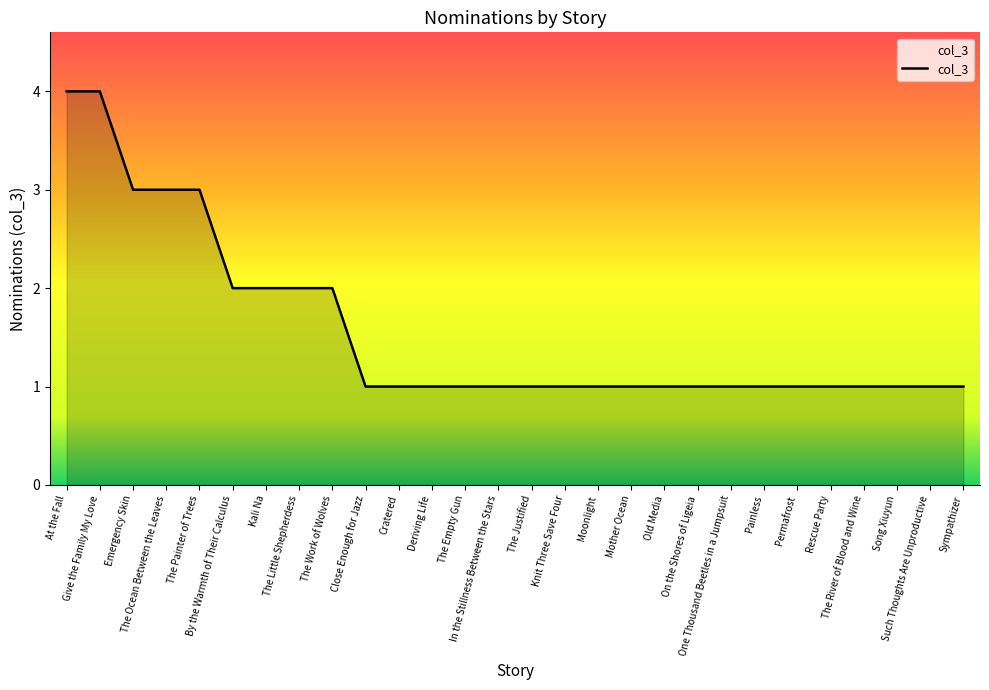

What is the greatest value displayed?

4